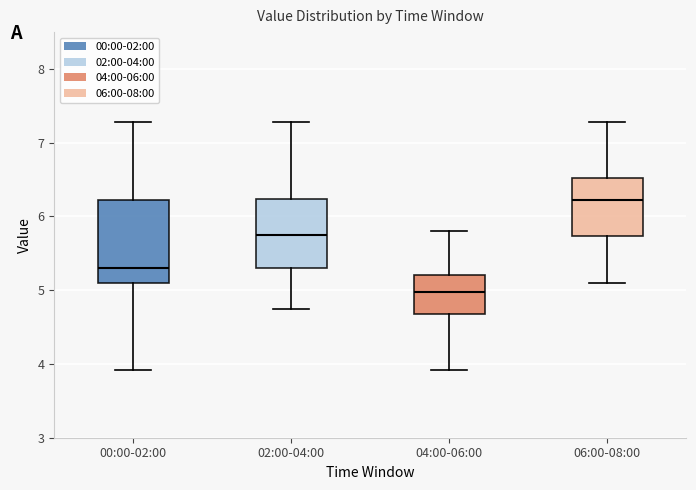

Reading left to right, read every box against the y-axis: the position of its median line, the range the box covers, and the ends of its whiskers. The values are not printed on the chart, so give them approximately, as read against the axis.

00:00-02:00: median 5.3, box 5.1 to 6.2, whiskers 3.9 to 7.3
02:00-04:00: median 5.8, box 5.3 to 6.2, whiskers 4.8 to 7.3
04:00-06:00: median 5.0, box 4.7 to 5.2, whiskers 3.9 to 5.8
06:00-08:00: median 6.2, box 5.7 to 6.5, whiskers 5.1 to 7.3